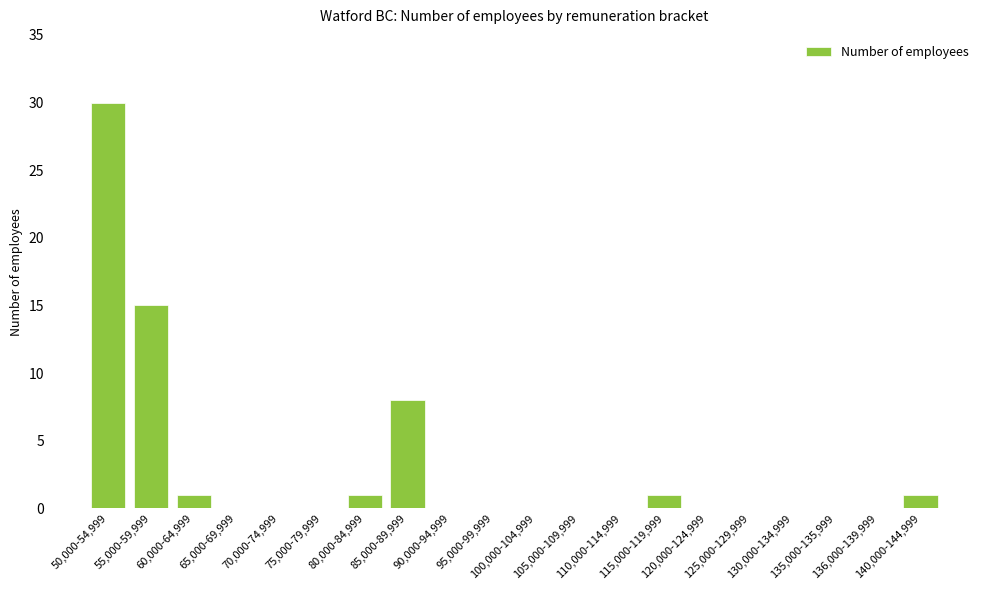

What is the maximum value shown in the chart?

30